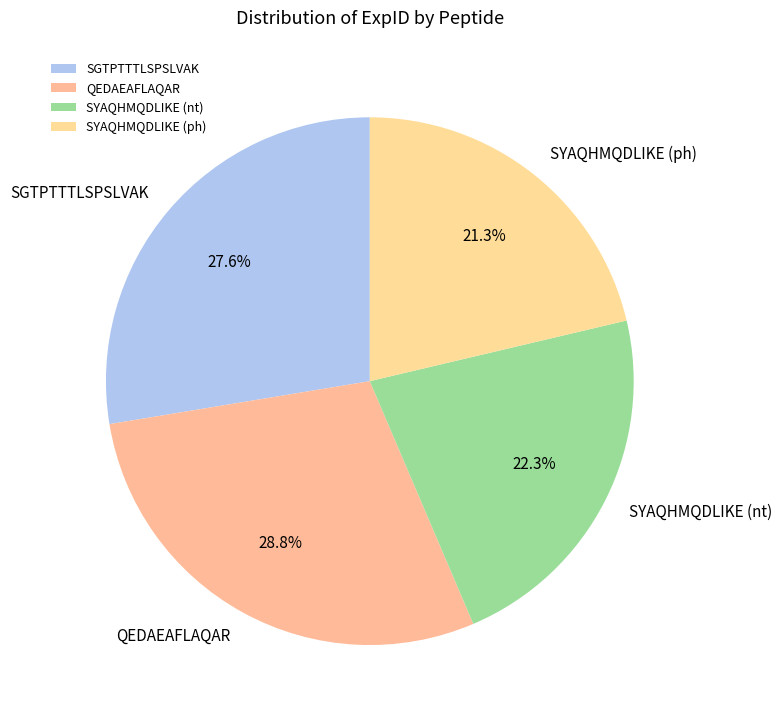

What is the ratio of the value at SYAQHMQDLIKE (ph) to the value at QEDAEAFLAQAR?

0.7